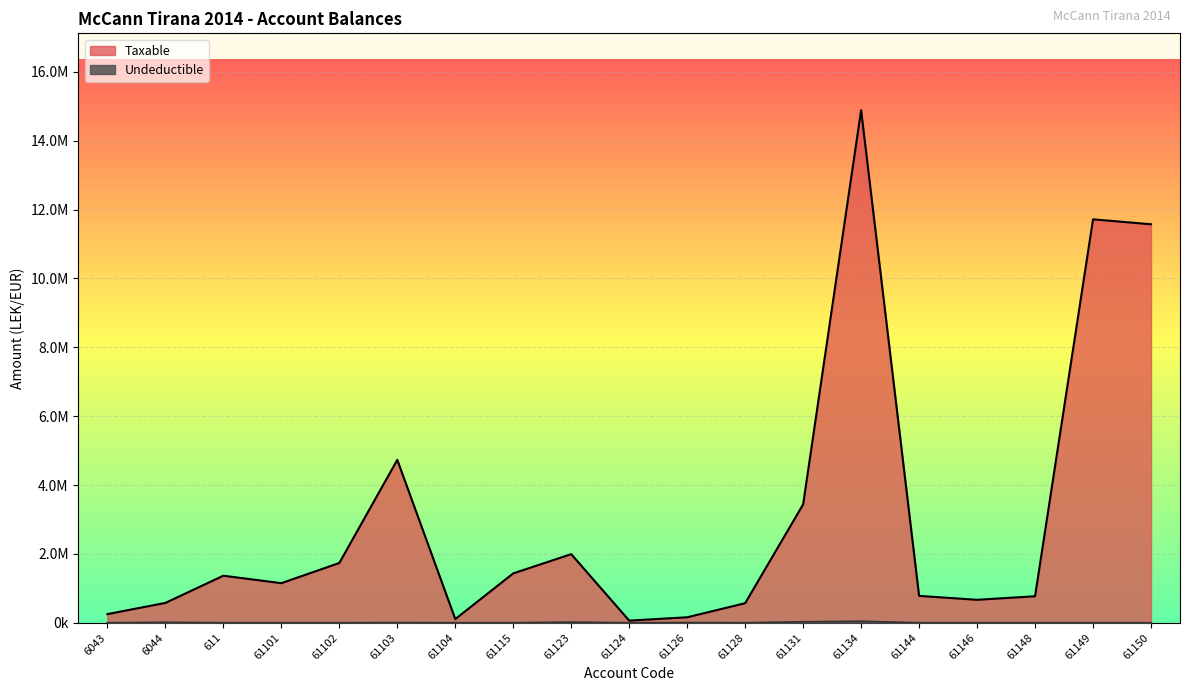

Which category has the highest value across all series?

61134